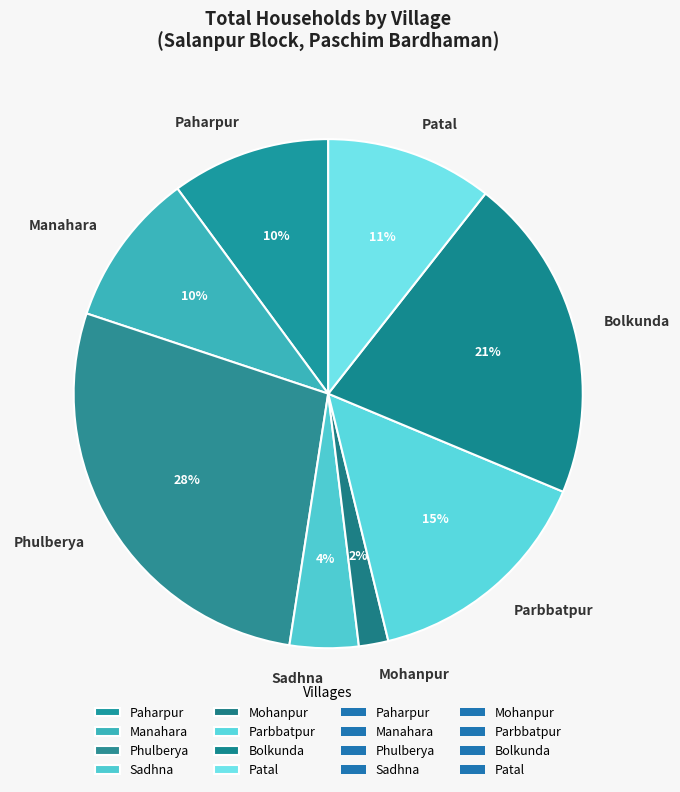

Count the number of slices in the pie.

8